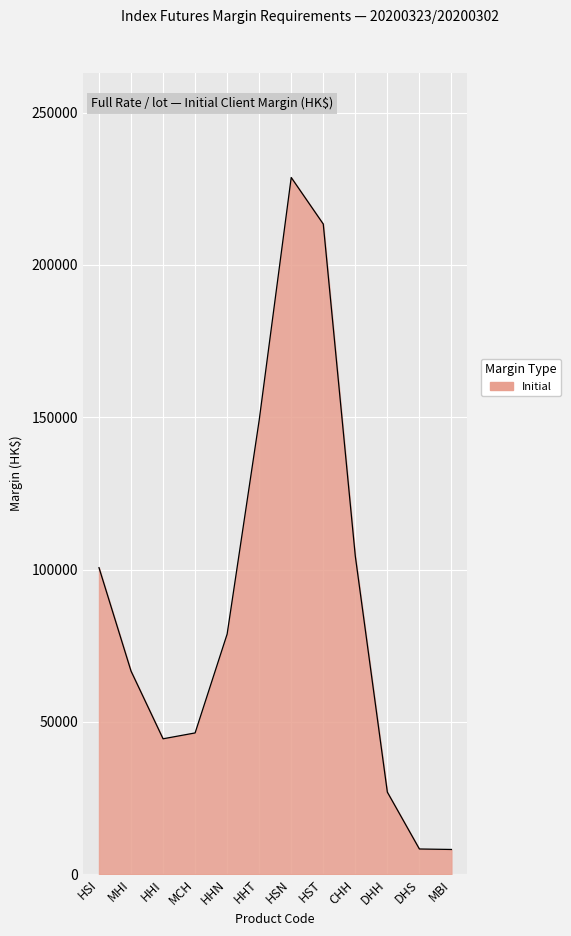

How many lines are shown in the chart?

1